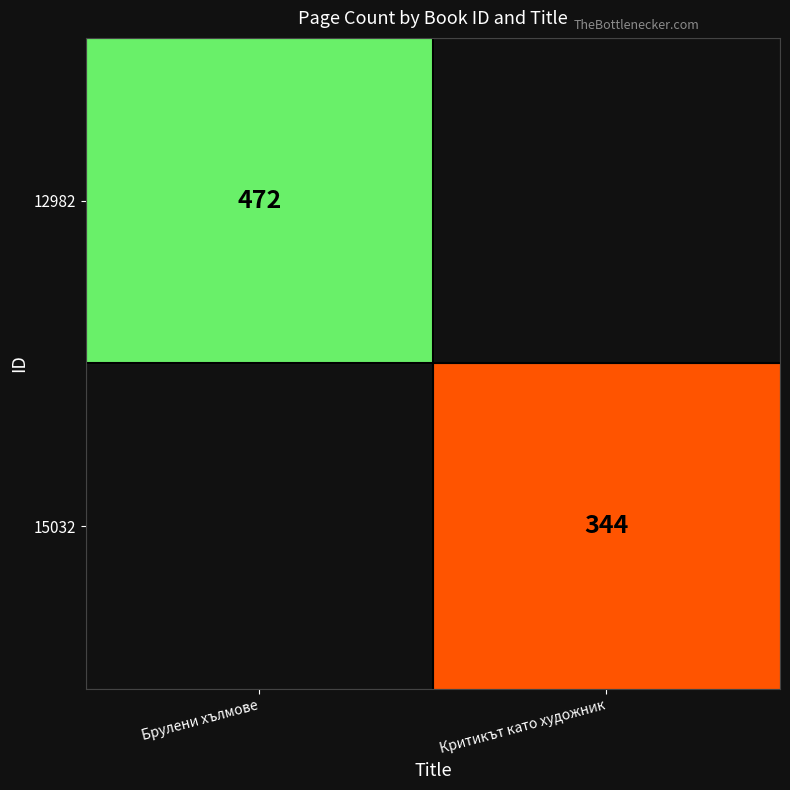

How many data points does each series have?

2